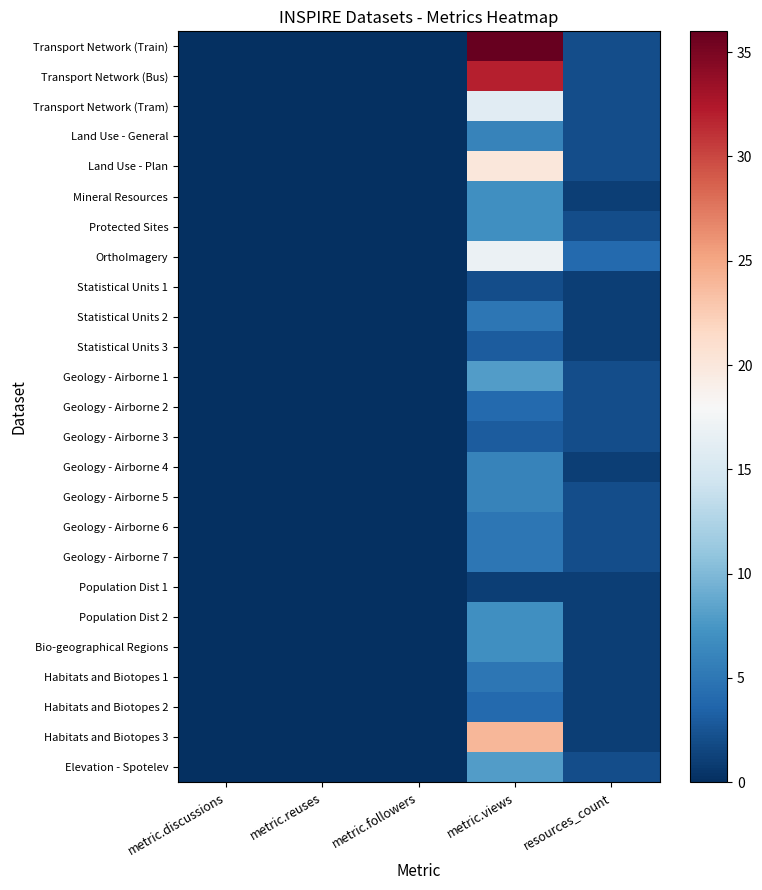

Reading left to right, extract all data points from this chart.

Transport Network (Train): metric.discussions=0	metric.reuses=0	metric.followers=0	metric.views=36	resources_count=2
Transport Network (Bus): metric.discussions=0	metric.reuses=0	metric.followers=0	metric.views=32	resources_count=2
Transport Network (Tram): metric.discussions=0	metric.reuses=0	metric.followers=0	metric.views=16	resources_count=2
Land Use - General: metric.discussions=0	metric.reuses=0	metric.followers=0	metric.views=6	resources_count=2
Land Use - Plan: metric.discussions=0	metric.reuses=0	metric.followers=0	metric.views=20	resources_count=2
Mineral Resources: metric.discussions=0	metric.reuses=0	metric.followers=0	metric.views=7	resources_count=1
Protected Sites: metric.discussions=0	metric.reuses=0	metric.followers=0	metric.views=7	resources_count=2
OrthoImagery: metric.discussions=0	metric.reuses=0	metric.followers=0	metric.views=17	resources_count=4
Statistical Units 1: metric.discussions=0	metric.reuses=0	metric.followers=0	metric.views=2	resources_count=1
Statistical Units 2: metric.discussions=0	metric.reuses=0	metric.followers=0	metric.views=5	resources_count=1
Statistical Units 3: metric.discussions=0	metric.reuses=0	metric.followers=0	metric.views=3	resources_count=1
Geology - Airborne 1: metric.discussions=0	metric.reuses=0	metric.followers=0	metric.views=8	resources_count=2
Geology - Airborne 2: metric.discussions=0	metric.reuses=0	metric.followers=0	metric.views=4	resources_count=2
Geology - Airborne 3: metric.discussions=0	metric.reuses=0	metric.followers=0	metric.views=3	resources_count=2
Geology - Airborne 4: metric.discussions=0	metric.reuses=0	metric.followers=0	metric.views=6	resources_count=1
Geology - Airborne 5: metric.discussions=0	metric.reuses=0	metric.followers=0	metric.views=6	resources_count=2
Geology - Airborne 6: metric.discussions=0	metric.reuses=0	metric.followers=0	metric.views=5	resources_count=2
Geology - Airborne 7: metric.discussions=0	metric.reuses=0	metric.followers=0	metric.views=5	resources_count=2
Population Dist 1: metric.discussions=0	metric.reuses=0	metric.followers=0	metric.views=1	resources_count=1
Population Dist 2: metric.discussions=0	metric.reuses=0	metric.followers=0	metric.views=7	resources_count=1
Bio-geographical Regions: metric.discussions=0	metric.reuses=0	metric.followers=0	metric.views=7	resources_count=1
Habitats and Biotopes 1: metric.discussions=0	metric.reuses=0	metric.followers=0	metric.views=5	resources_count=1
Habitats and Biotopes 2: metric.discussions=0	metric.reuses=0	metric.followers=0	metric.views=4	resources_count=1
Habitats and Biotopes 3: metric.discussions=0	metric.reuses=0	metric.followers=0	metric.views=24	resources_count=1
Elevation - Spotelev: metric.discussions=0	metric.reuses=0	metric.followers=0	metric.views=8	resources_count=2